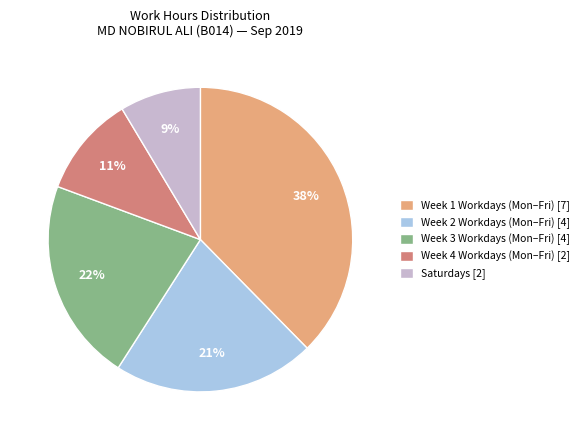

The Saturdays [2] slice represents 9% of the pie. True or false?

True